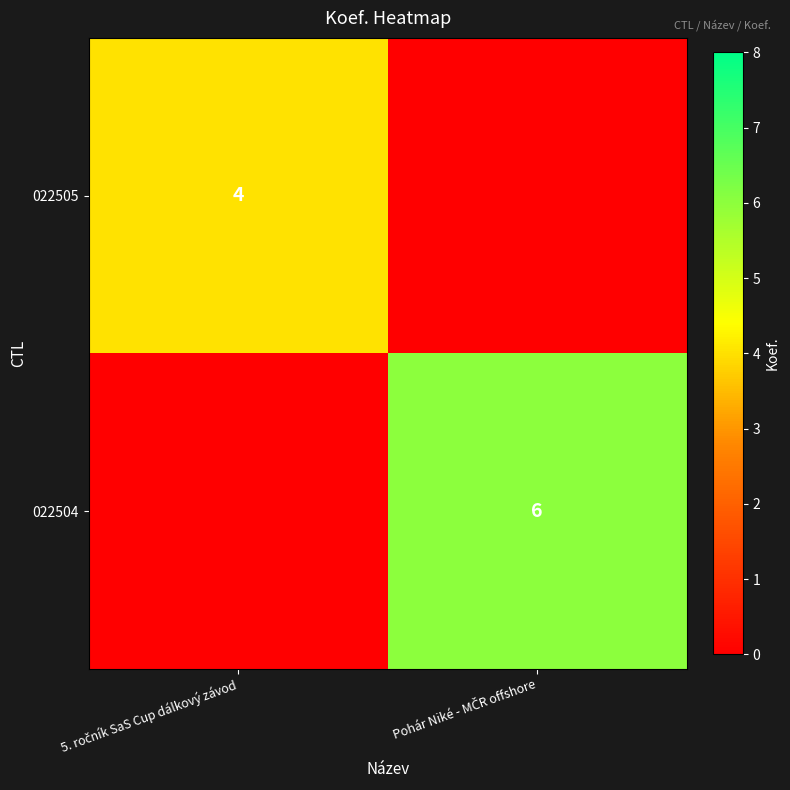

What is the average value of the 022504 series?

3